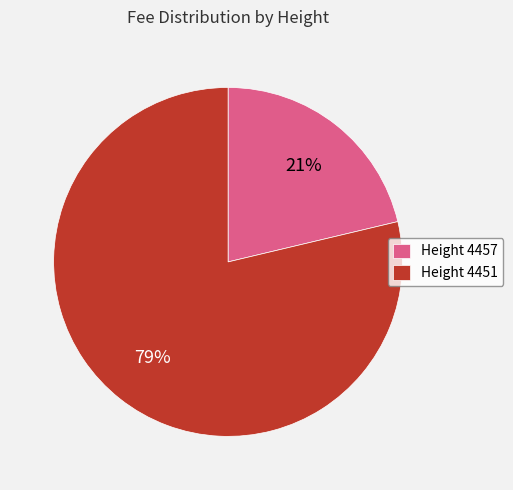

Do Height 4457 and Height 4451 together represent more than half of the pie?

Yes